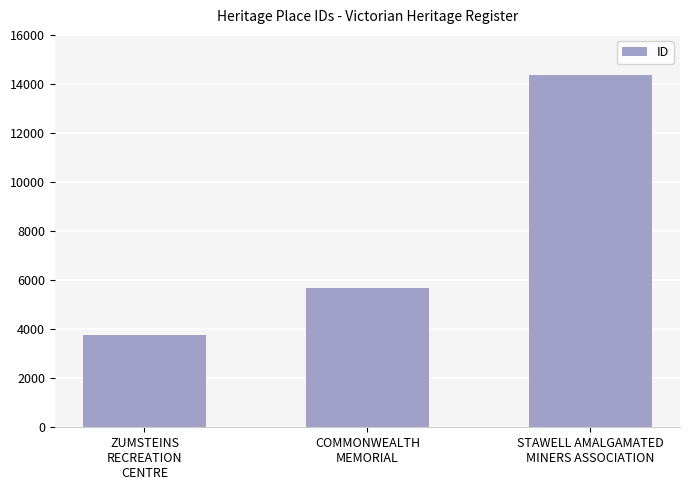

What position from the left is ZUMSTEINS
RECREATION
CENTRE?

1